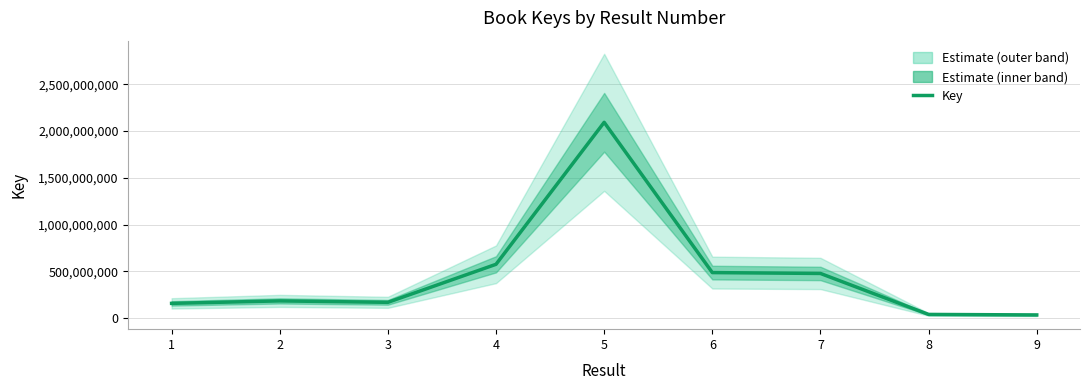

Does the chart have visible grid lines?

Yes